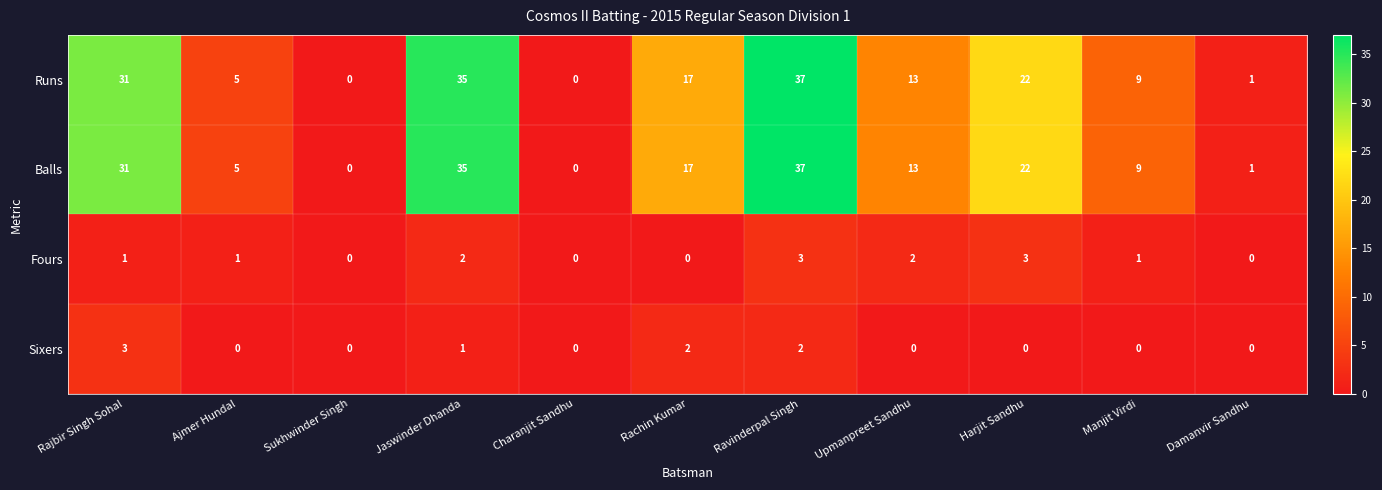

What is the difference between the maximum and minimum values in the Fours series?

3